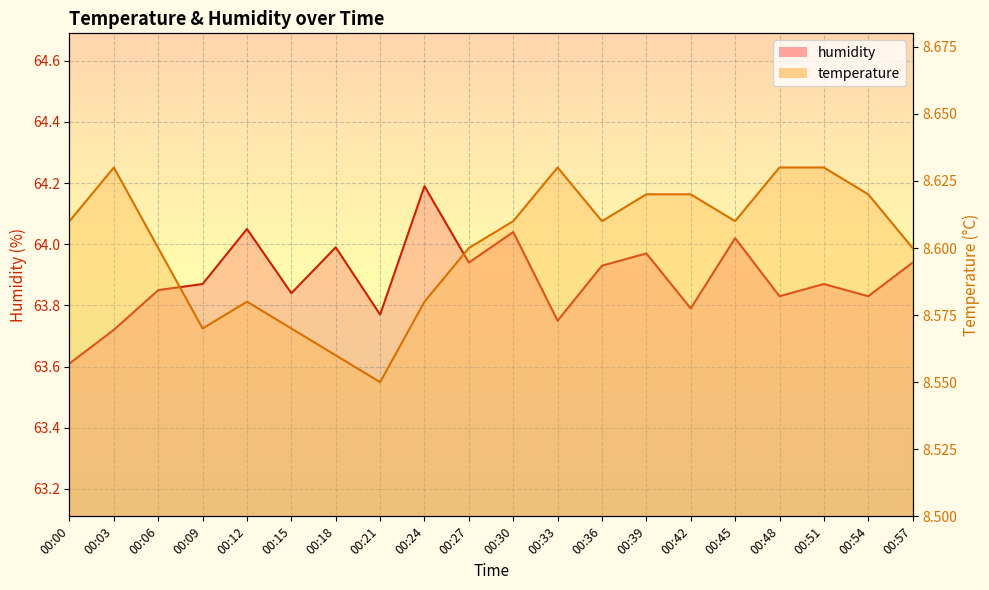

What is the difference between the maximum and minimum values in the humidity series?

0.6